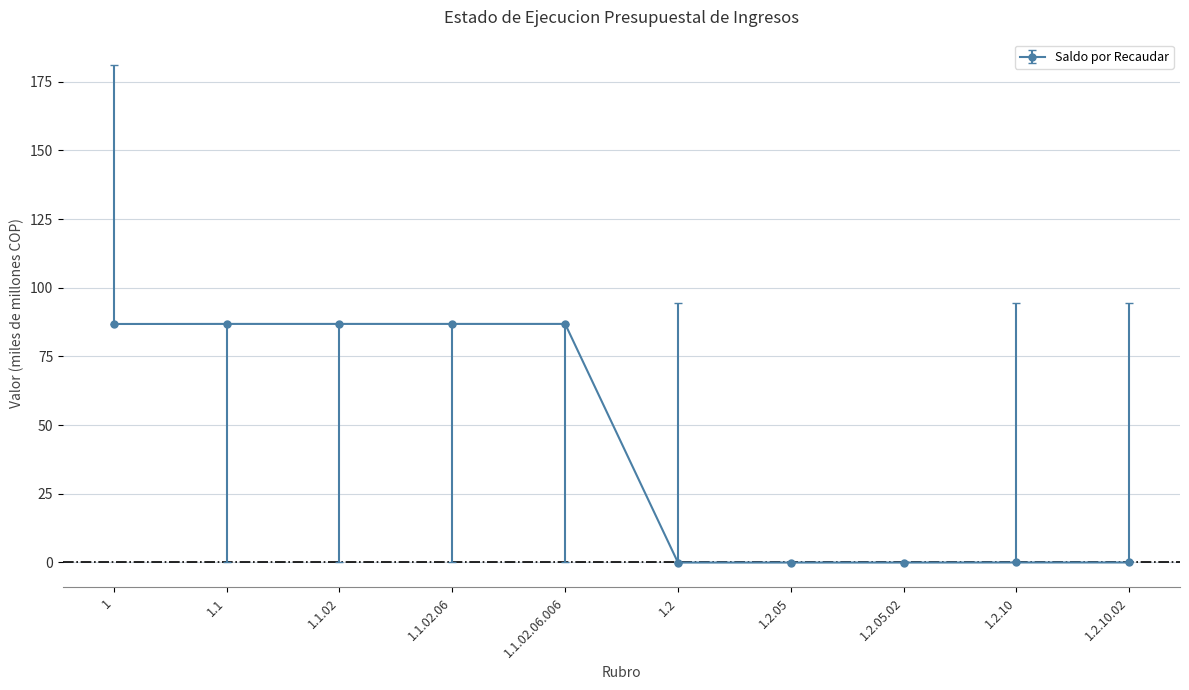

What is the label of the 10th point from the right?

1